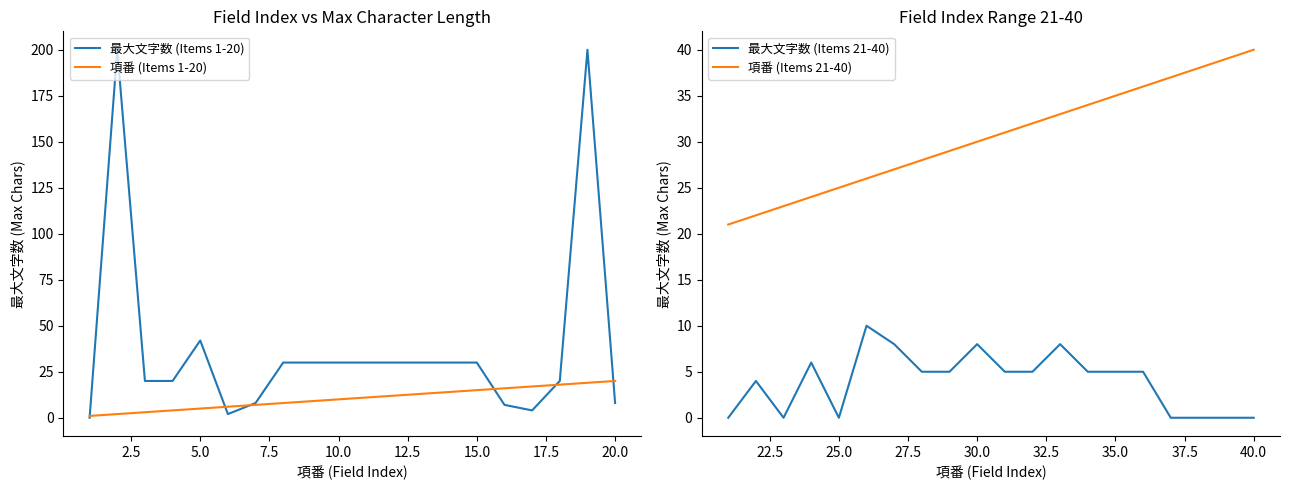

What is the average value of the 最大文字数 (Items 1-20) series?

39